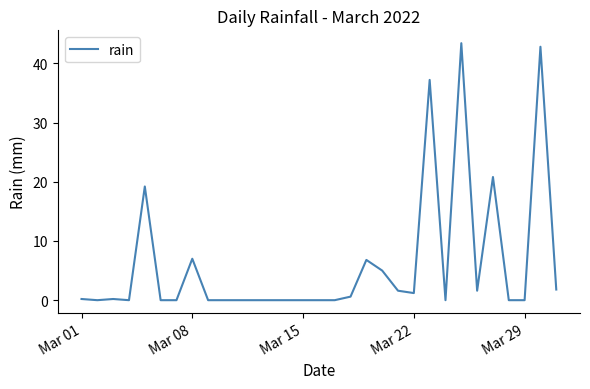

Is this an area chart (filled region under the line)?

No